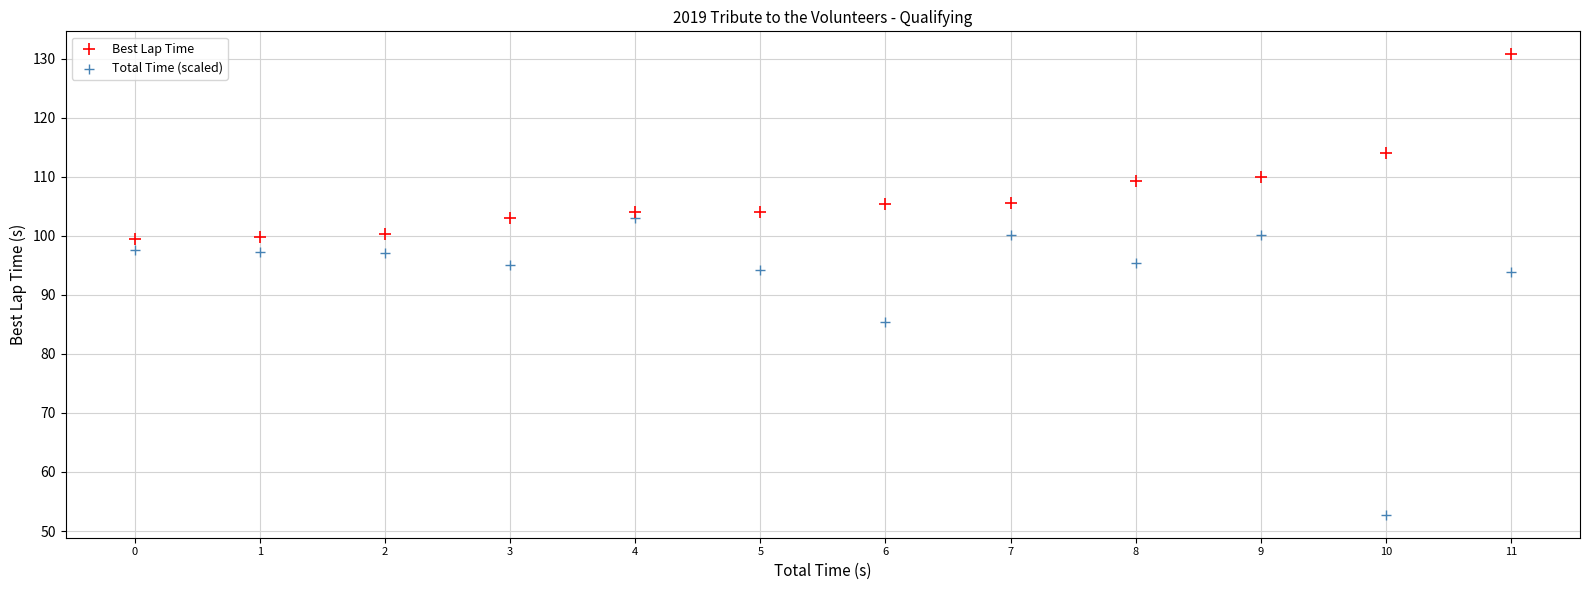

Which series contains the highest Y value?

Best Lap Time